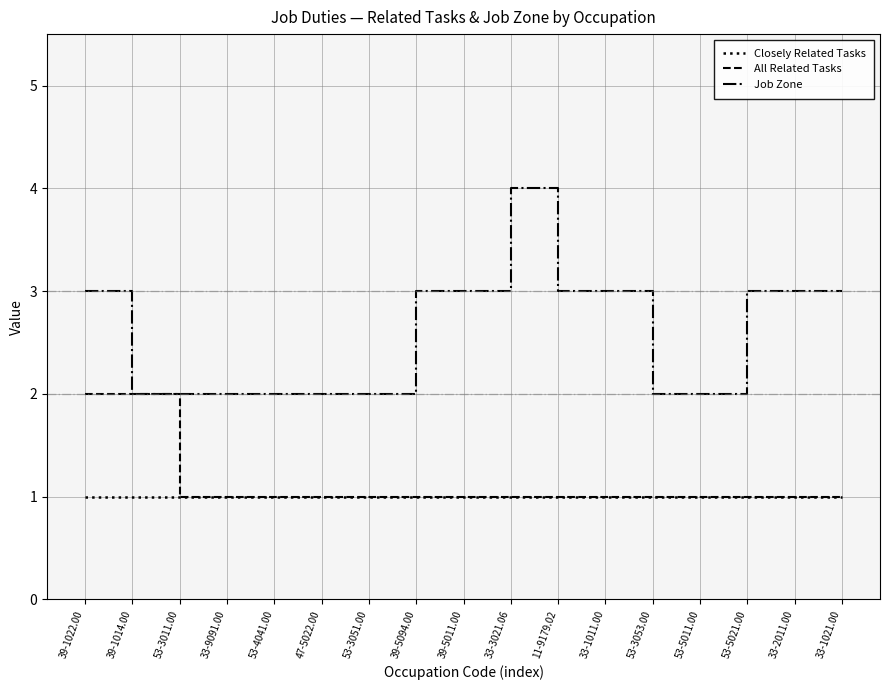

Which category has the highest value across all series?

33-3021.06